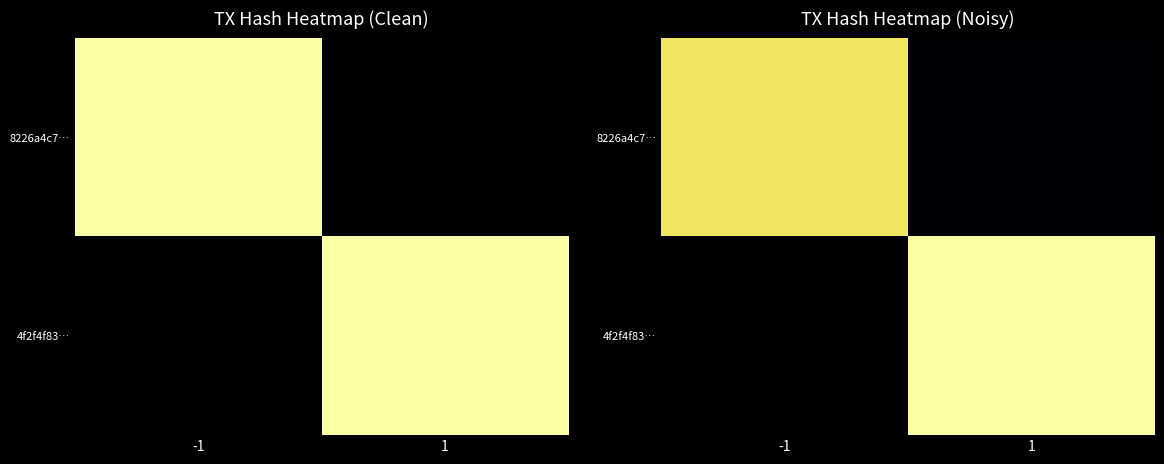

Between -1 and 1, which series saw the biggest shift?

4f2f4f83…